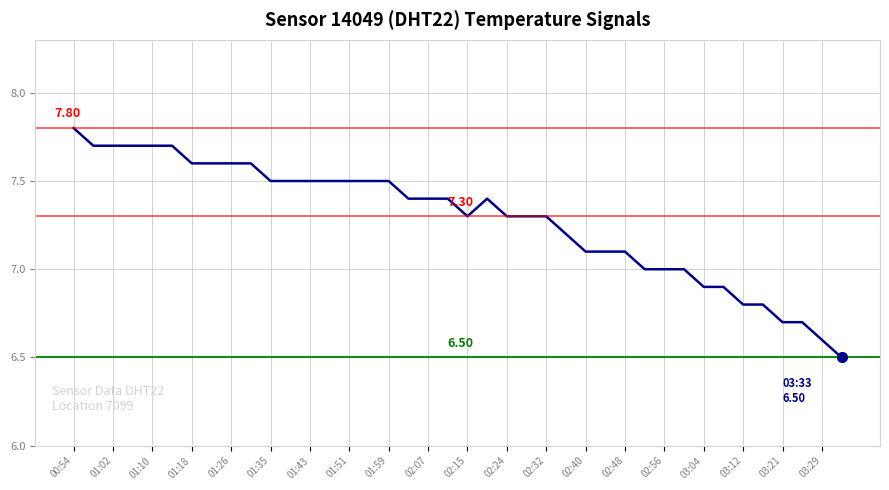

How many lines are shown in the chart?

1